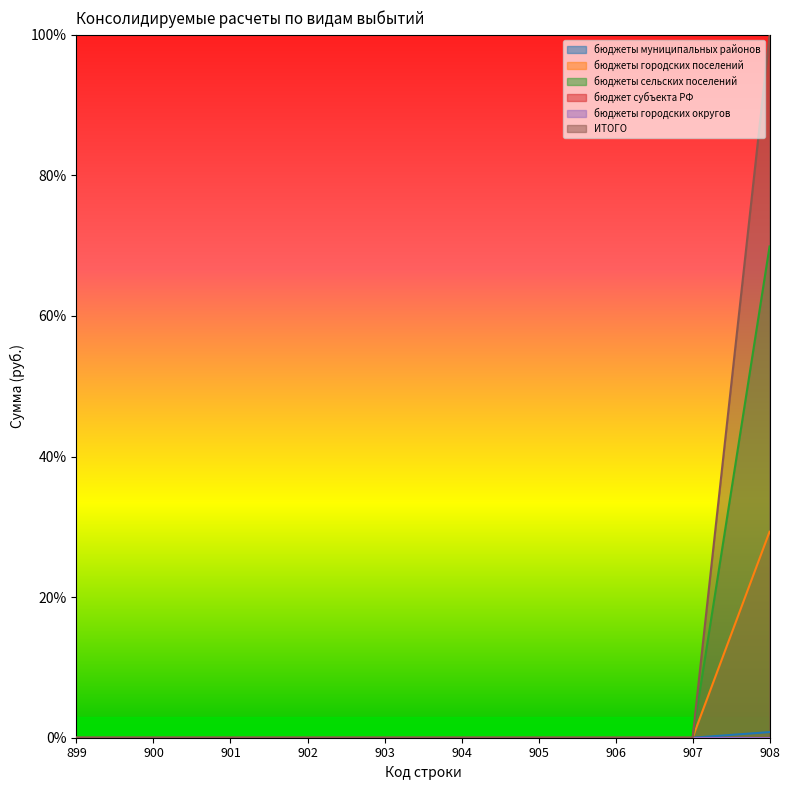

The бюджеты сельских поселений series shows 0.0 at 904. True or false?

True